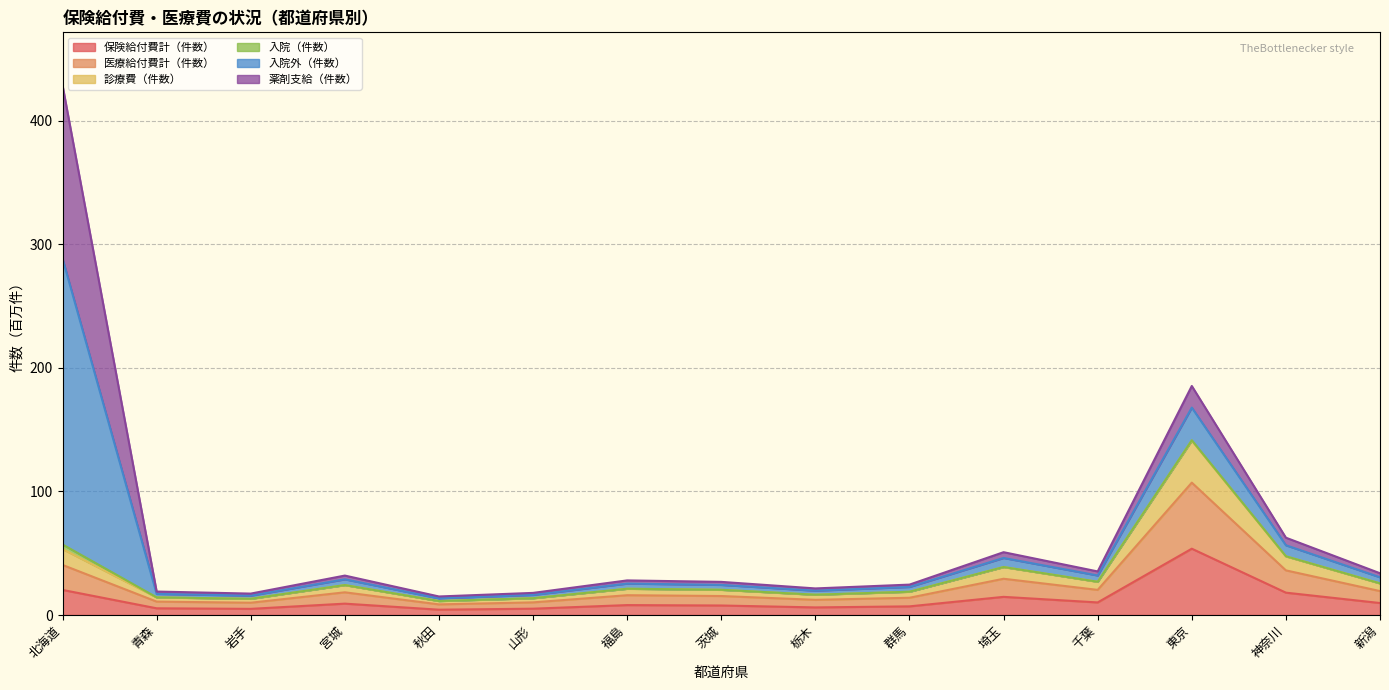

What is the maximum value for 保険給付費計（件数）?

53.7